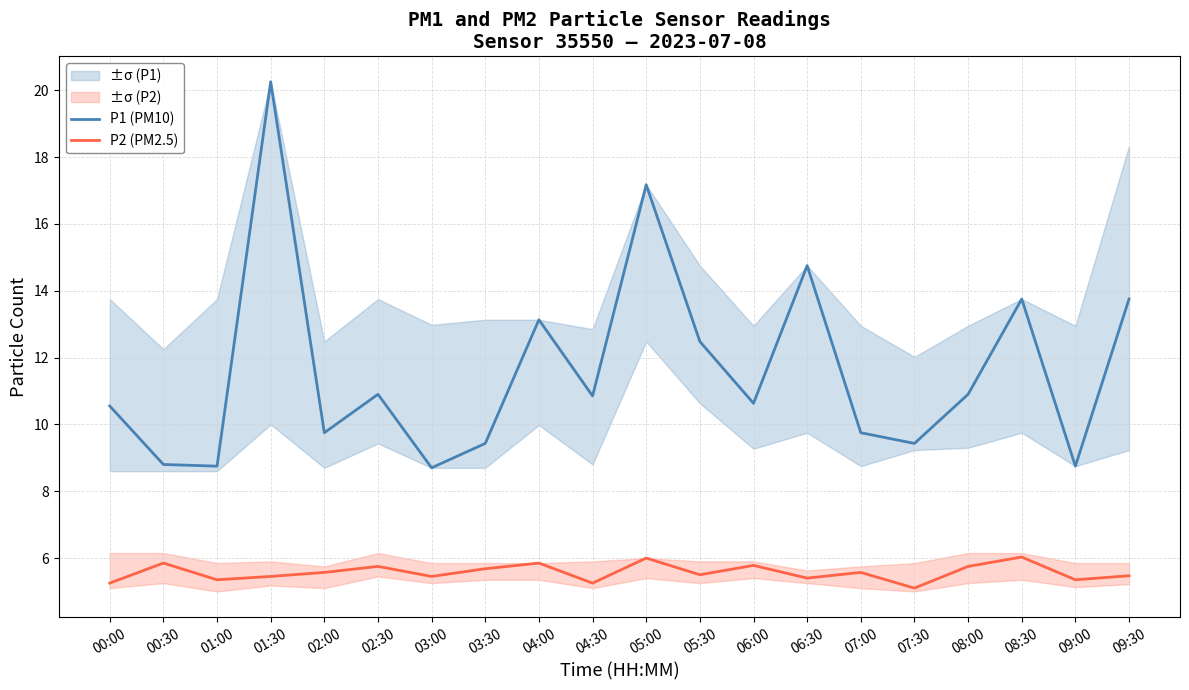

What position from the left is 08:00?

17